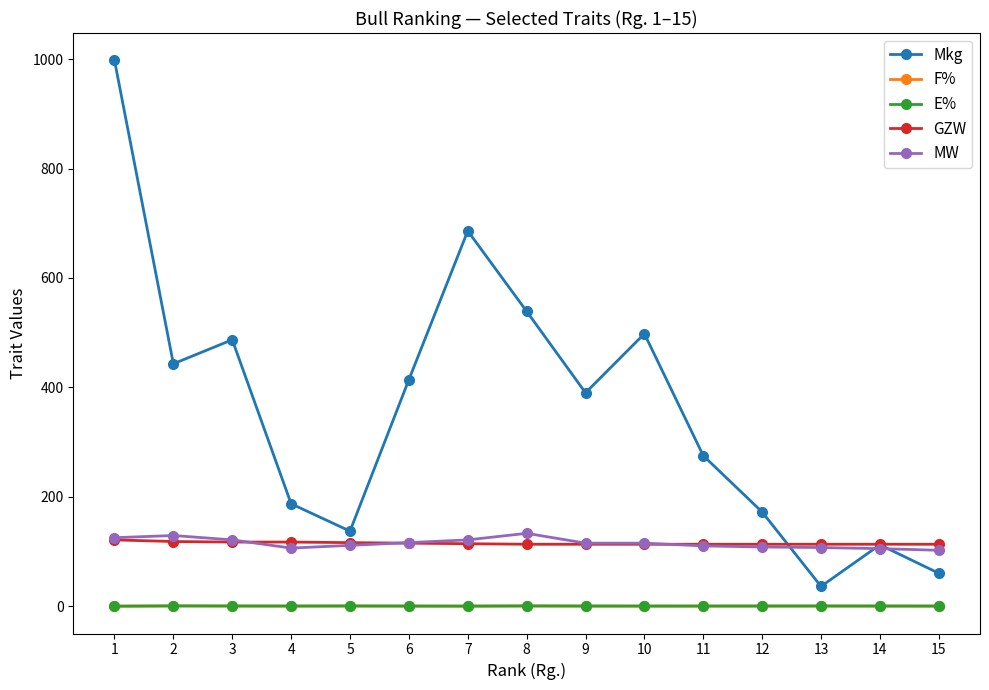

True or false: F% and Mkg cross at least once.

False